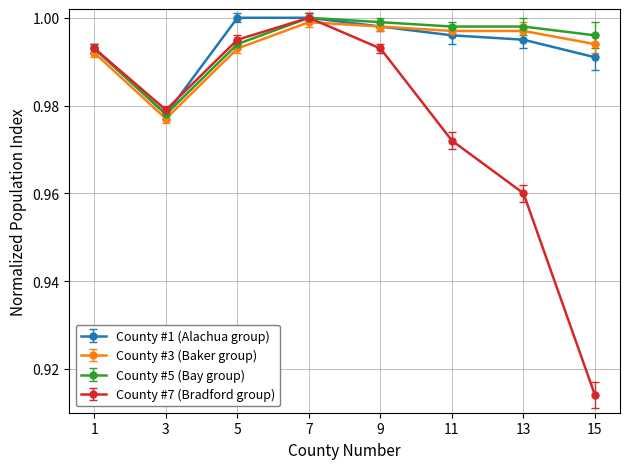

At which category does County #1 (Alachua group) reach its first local valley?

3